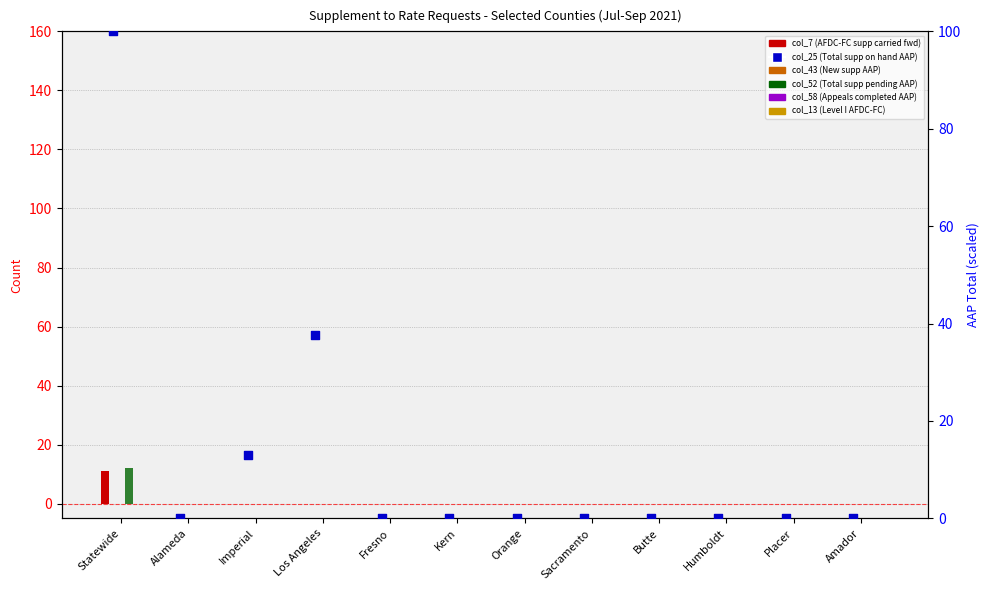

Which series contains the highest Y value?

col_25 (Total supp on hand AAP)